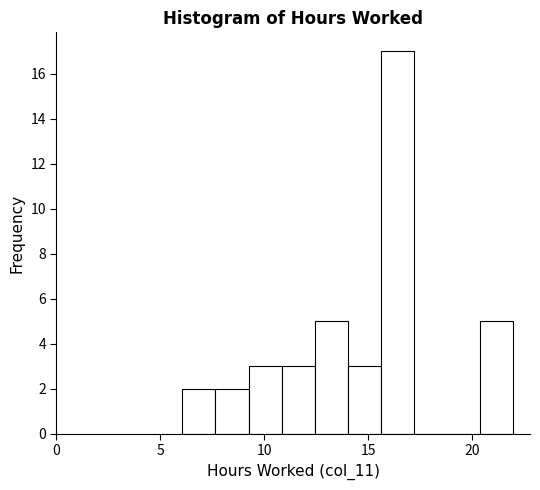

Around what value on the x-axis is the tallest bar? Give the approximate position of its centre, as read against the axis.

16.5